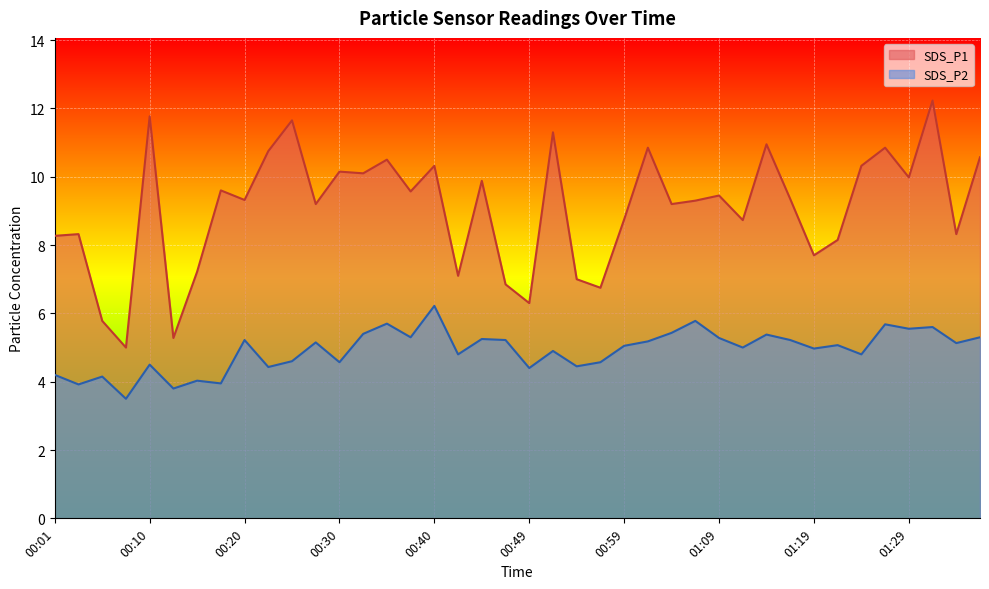

What is the sum of the SDS_P1 values at 00:52 and 00:49?

17.6